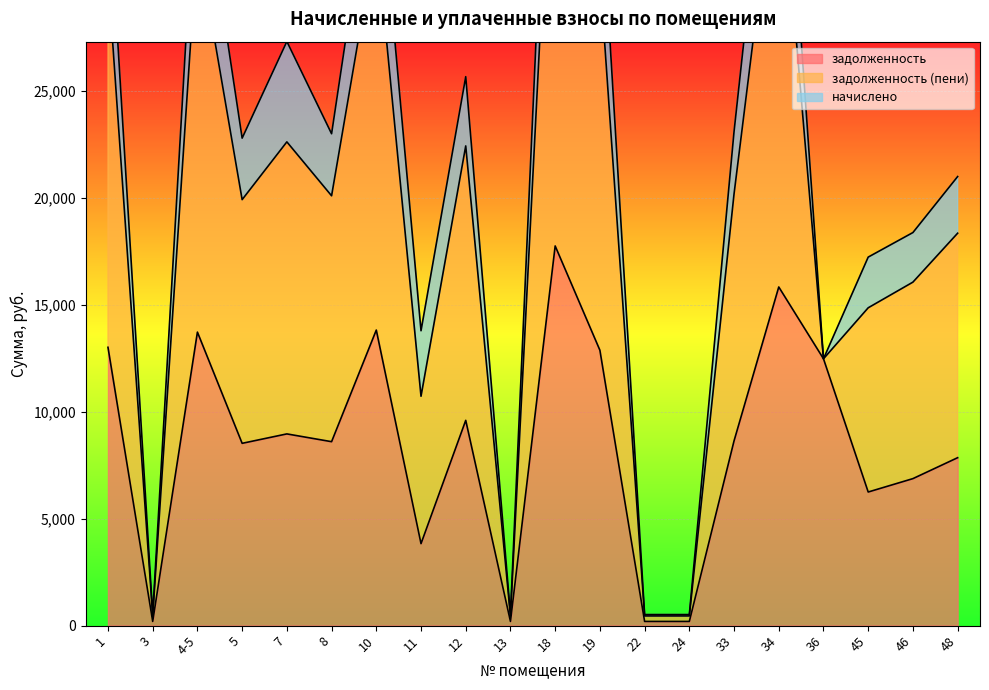

At which category is the sum across all series the highest?

18